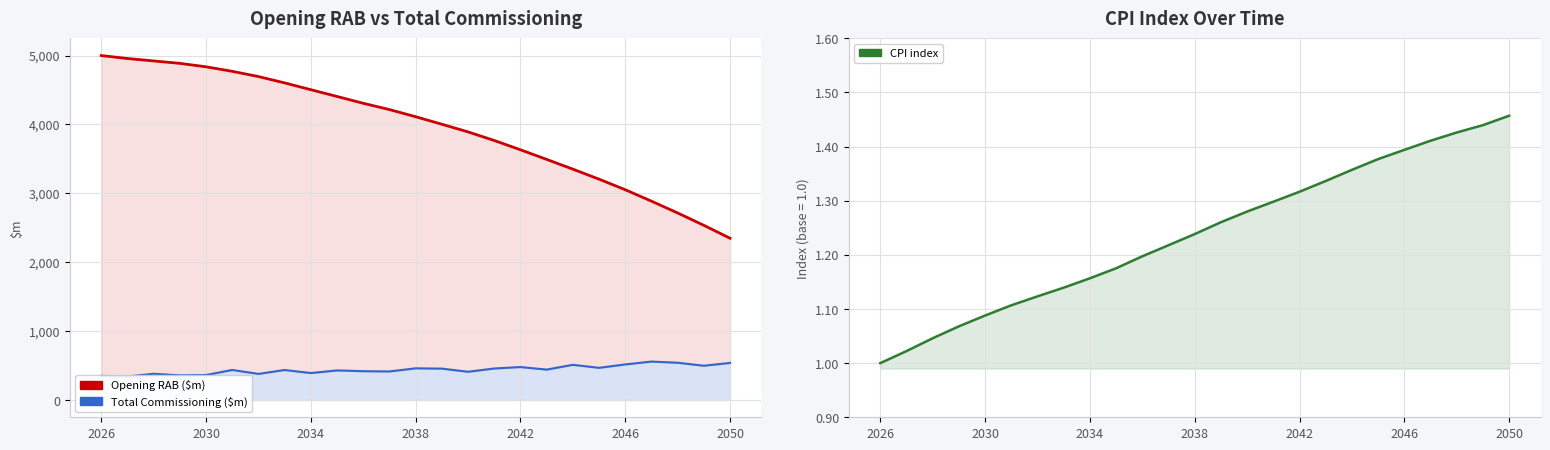

What is the sum of the CPI index values at 22 and 24?

2.9